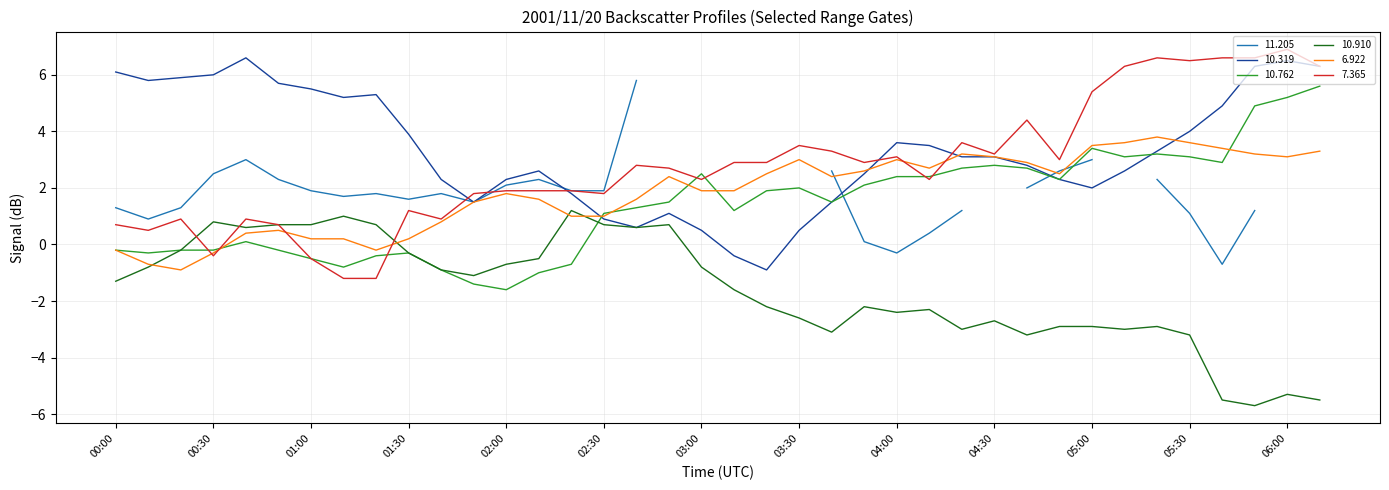

What is the minimum value for 10.319?

-0.9